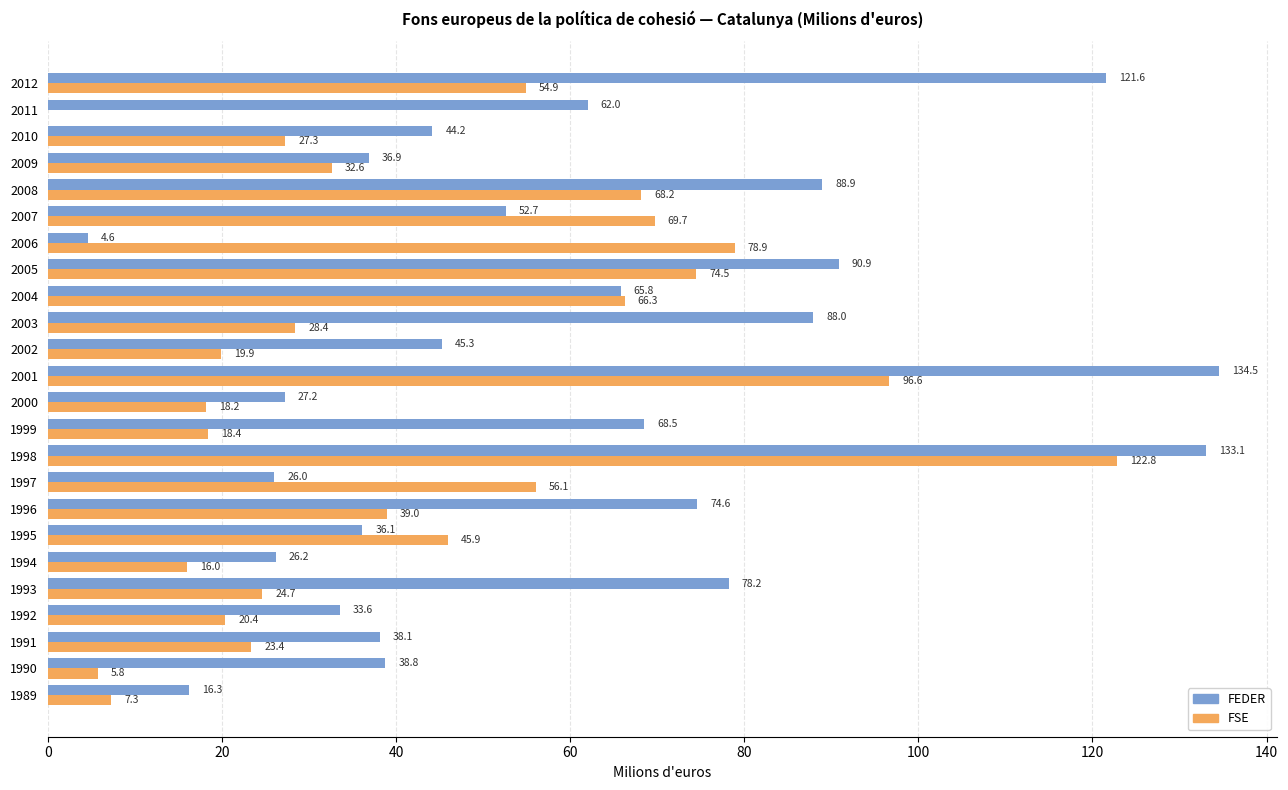

What is the total value across all series at 2001?

231.1